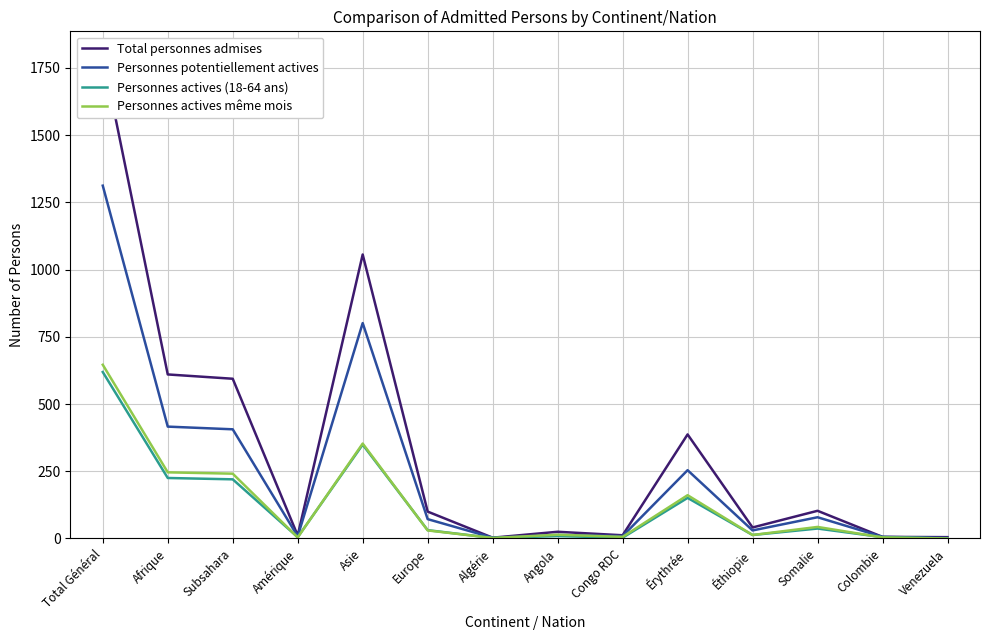

Where is the first local maximum for Personnes actives (18-64 ans)?

Asie